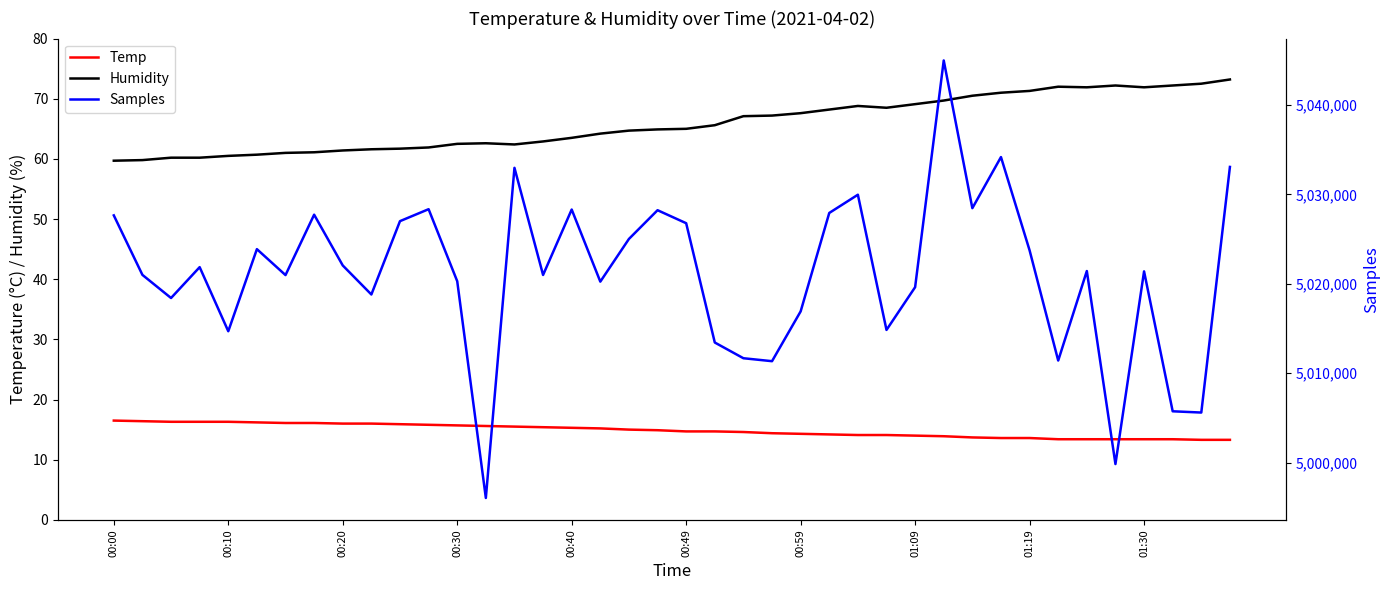

The value of Temp at 00:20 is 10.0. True or false?

False